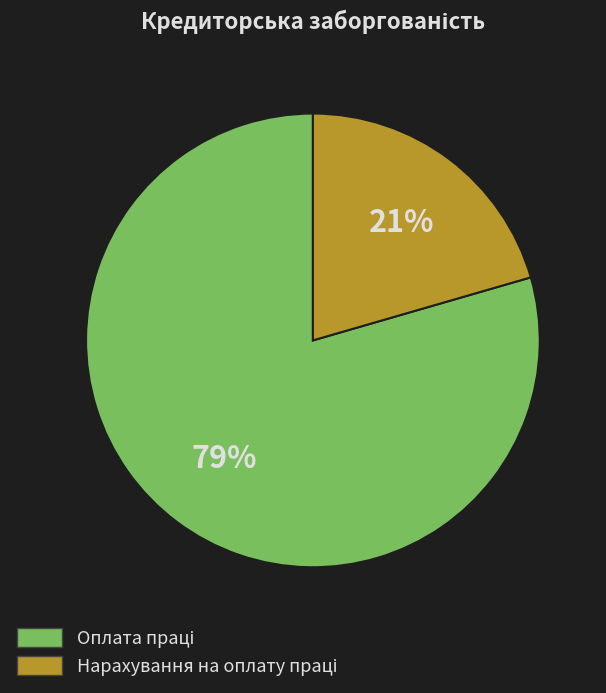

Count the number of slices in the pie.

2